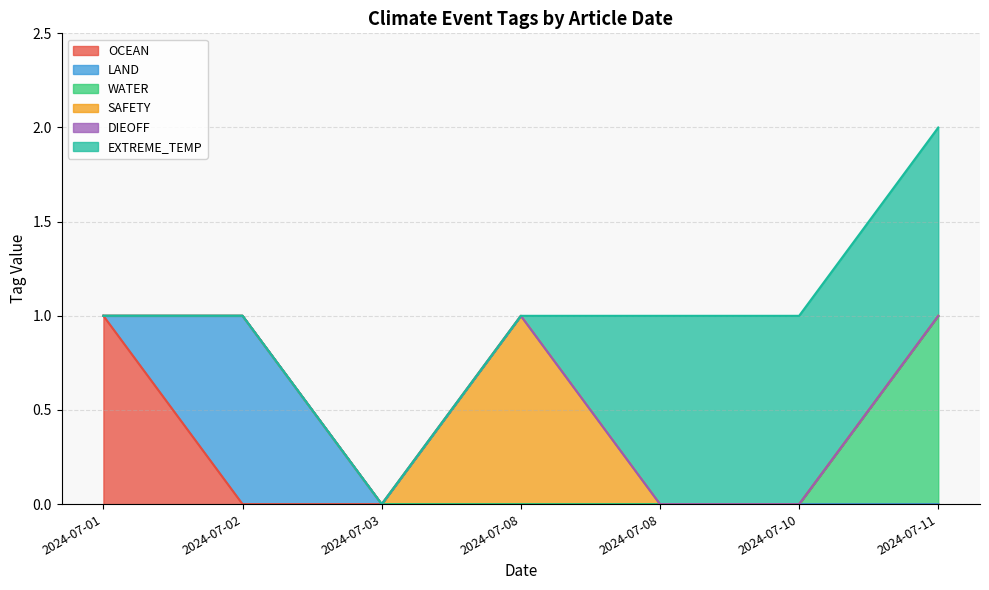

What is the difference between the maximum and minimum values in the SAFETY series?

1